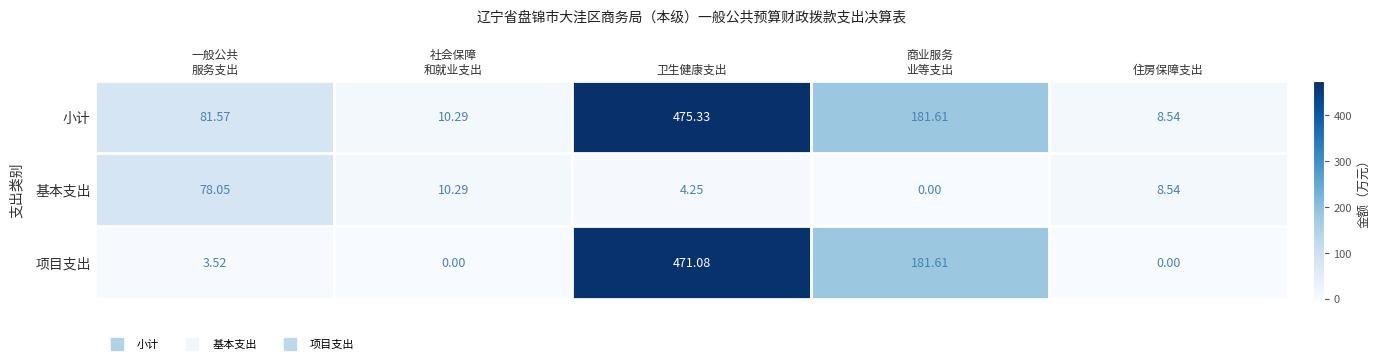

Which series has the largest range (max minus min)?

项目支出